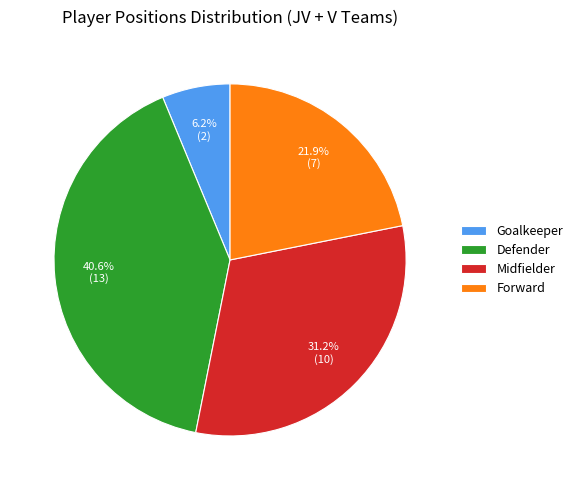

Which slice is the smallest?

Goalkeeper